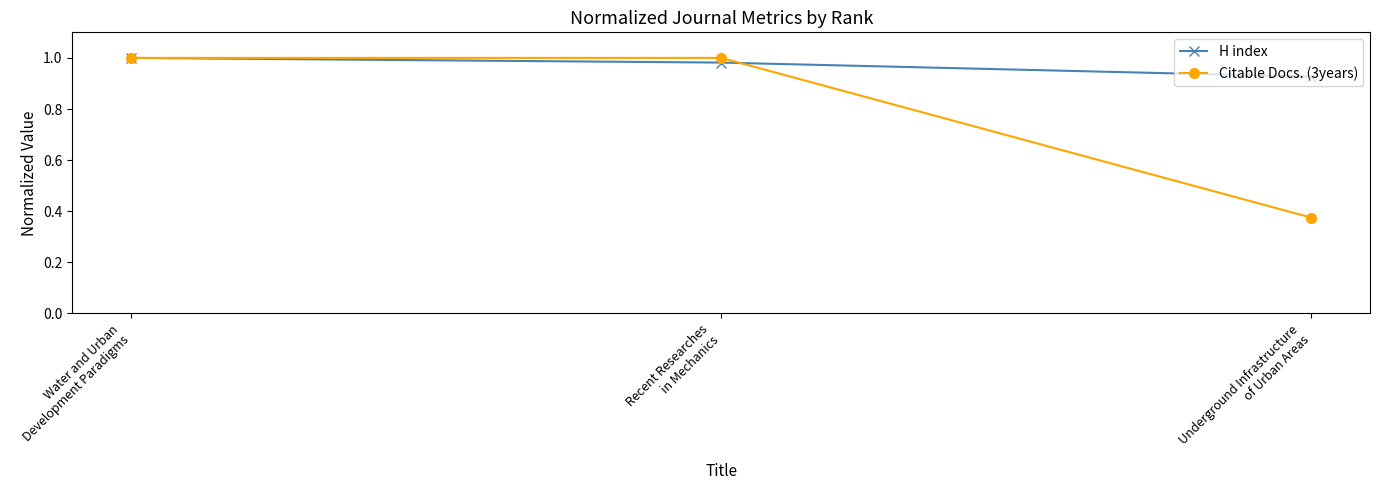

At how many categories does at least one series exceed 0?

3